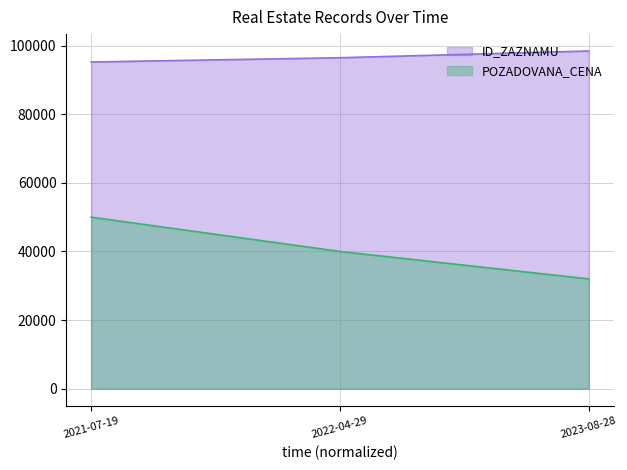

The value of POZADOVANA_CENA at 2021-07-19 is 26406. True or false?

False